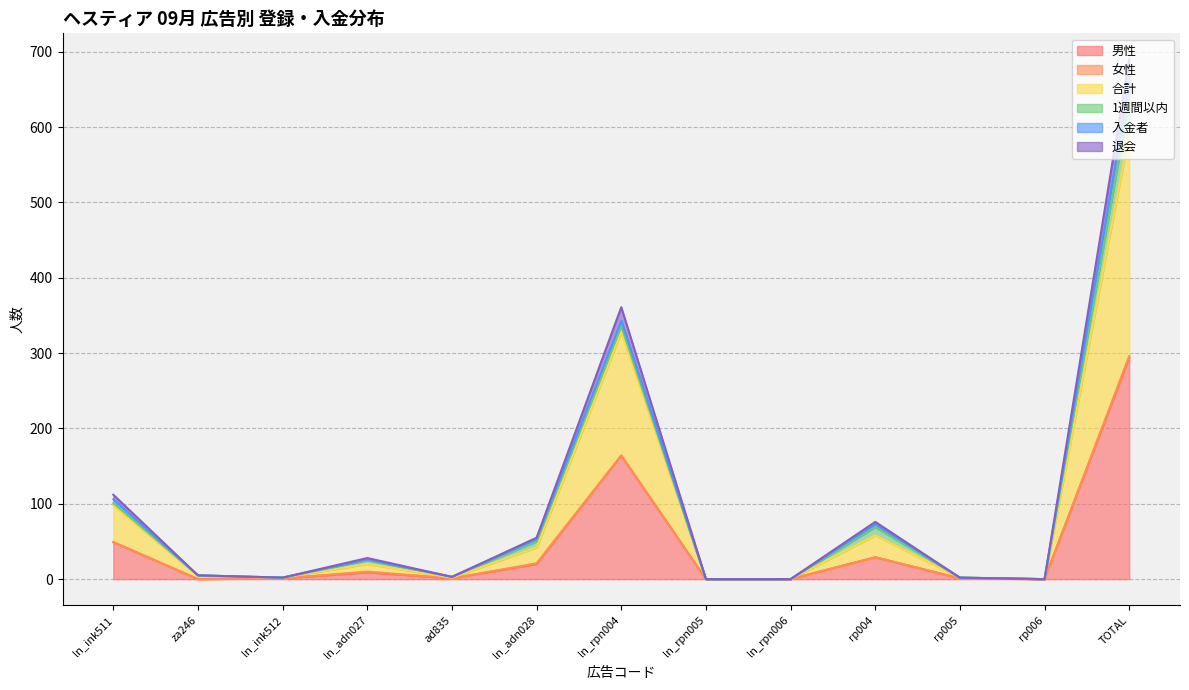

What is the label of the 5th point from the left?

ad835